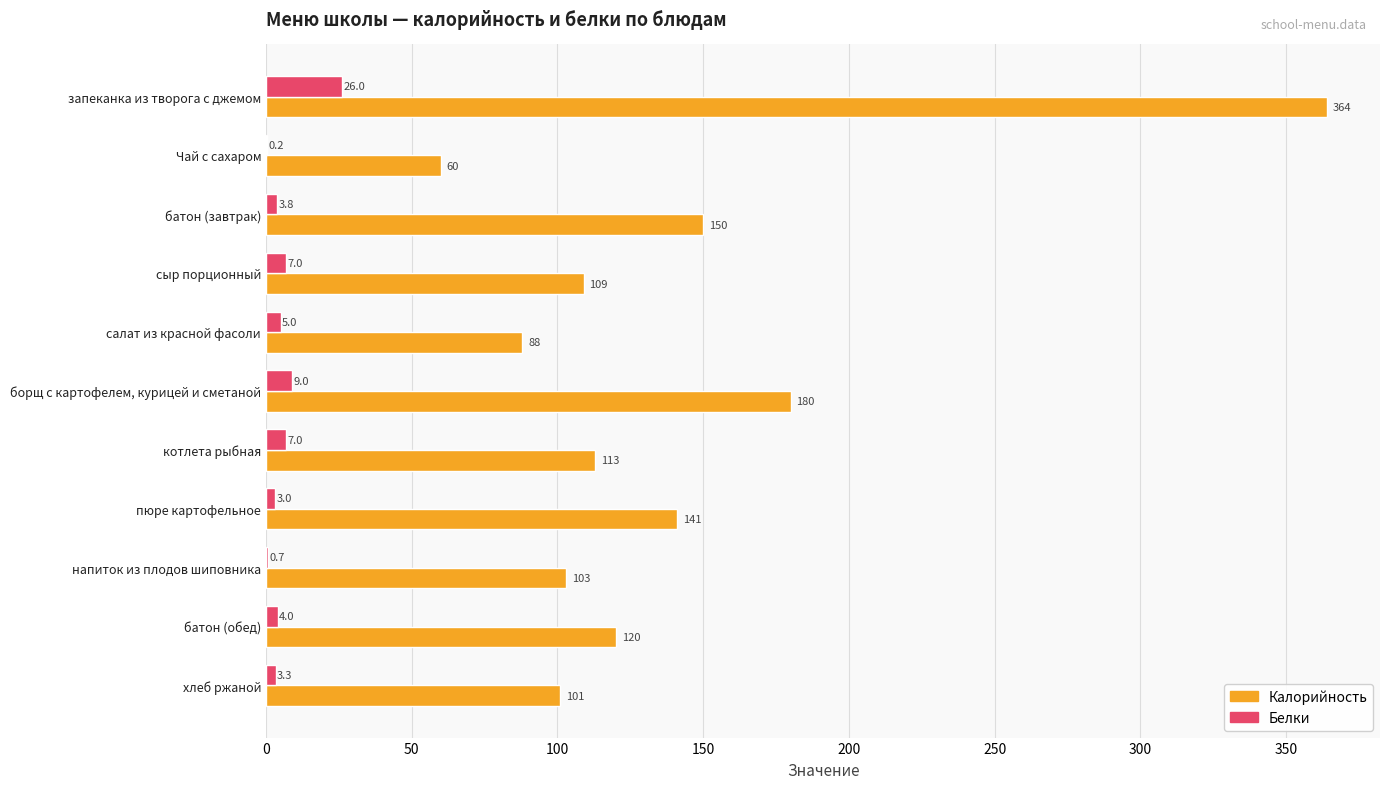

True or false: Калорийность has a value of 234.9 at запеканка из творога с джемом.

False